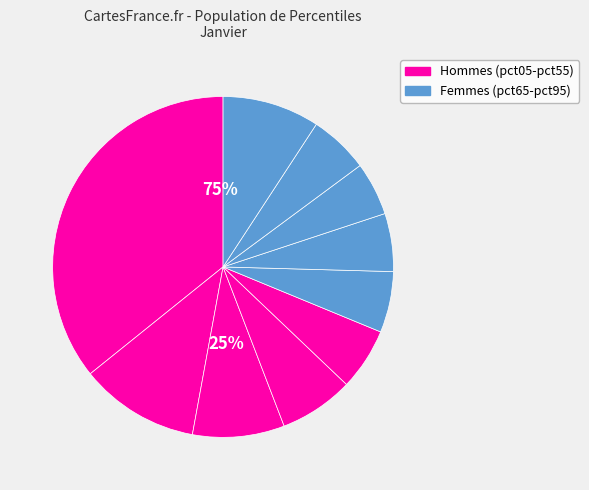

What percentage is the pct95 slice, to the nearest percent?

9%